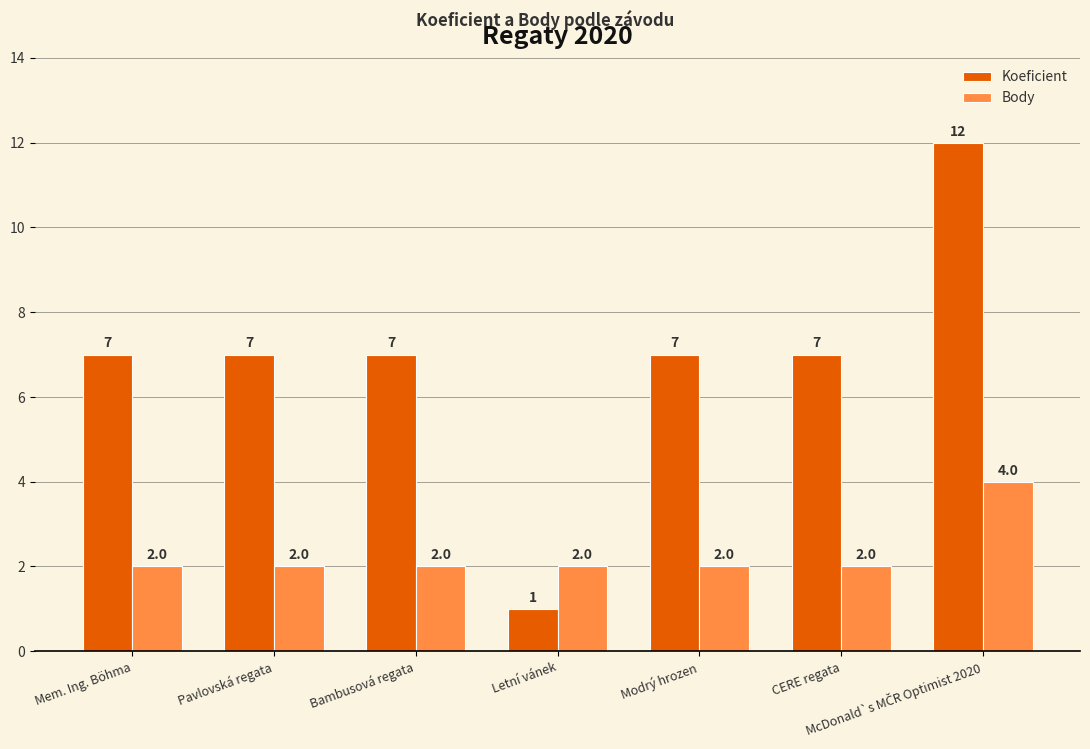

Reading left to right, extract all data points from this chart.

Koeficient: 7	7	7	1	7	7	12
Body: 2	2	2	2	2	2	4